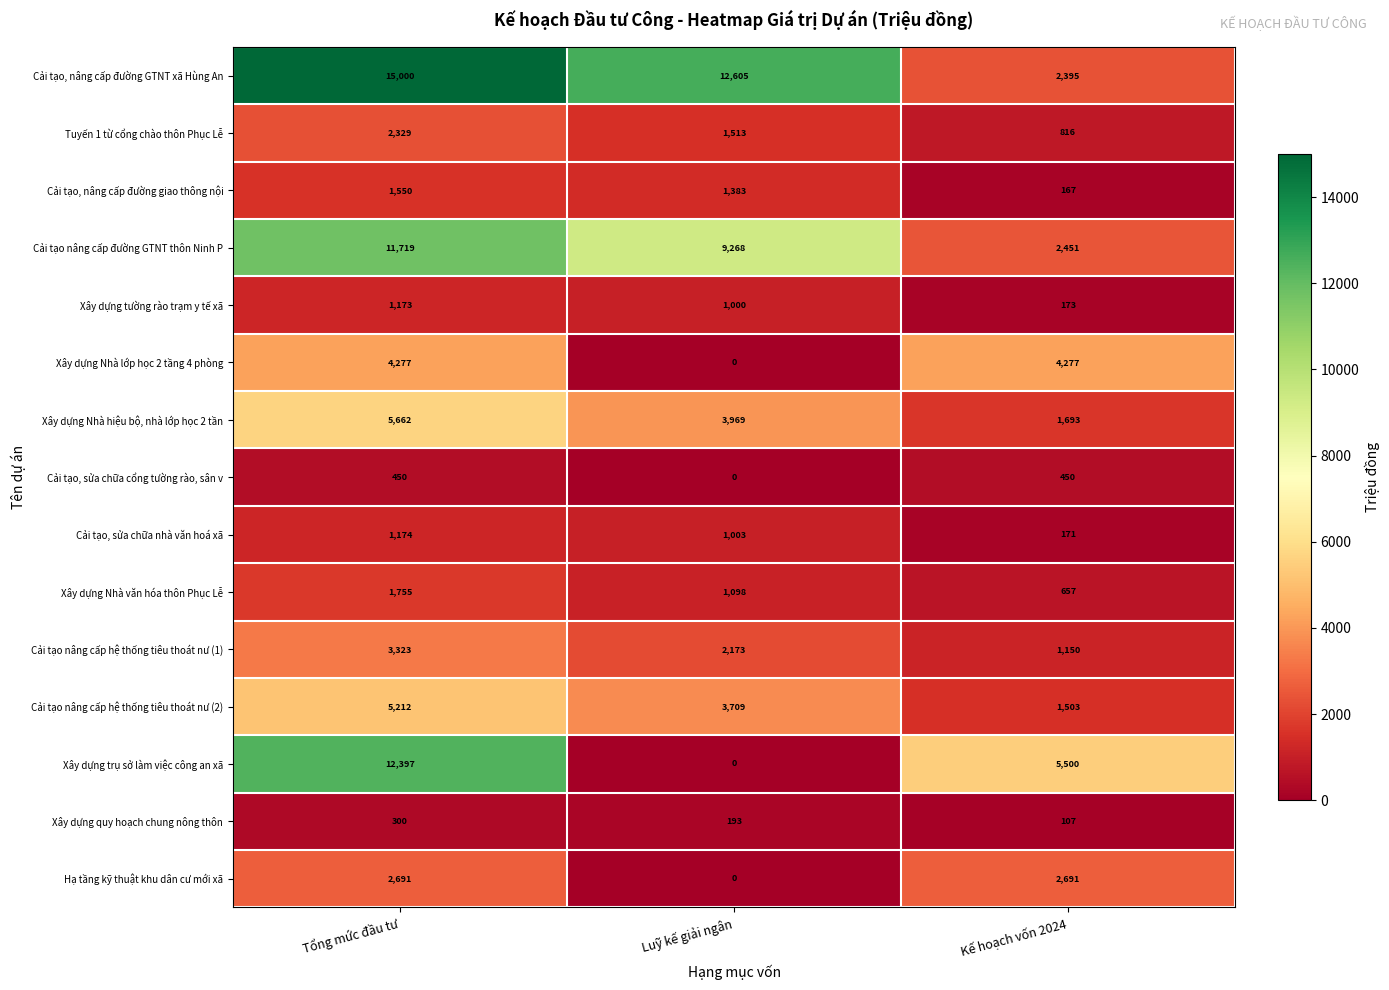

True or false: Cải tạo nâng cấp đường GTNT thôn Ninh P has a value of 11719 at Tổng mức đầu tư.

True